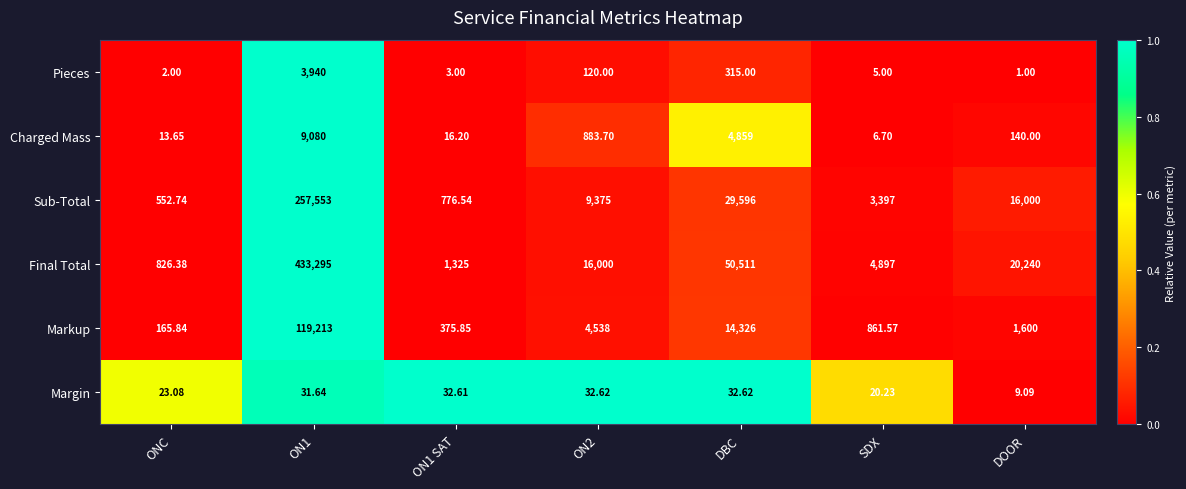

Which series has the largest total across all categories?

Final Total